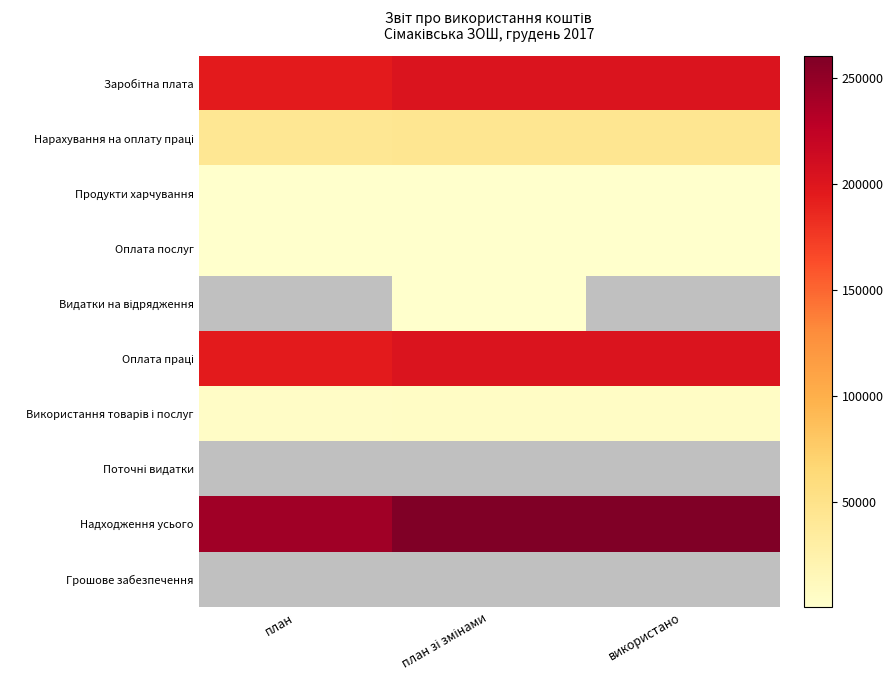

At which category is the sum across all series the highest?

план зі змінами